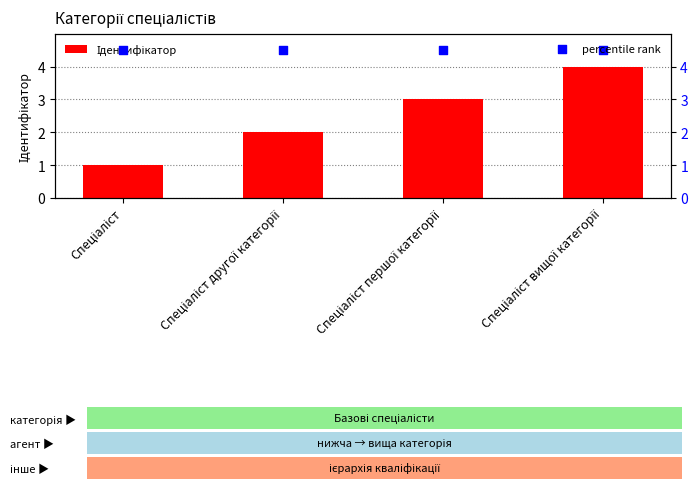

Which series has the largest total across all categories?

percentile rank